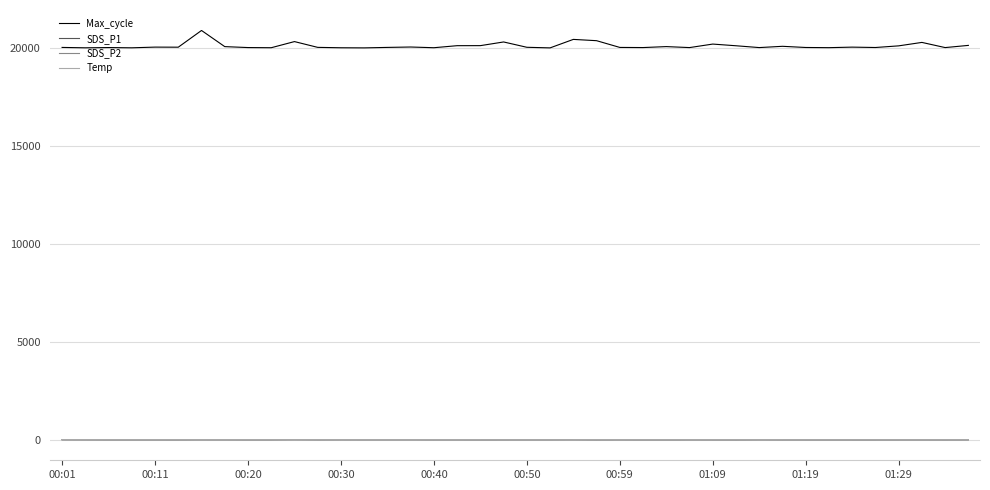

True or false: Max_cycle and Temp intersect in this chart.

False